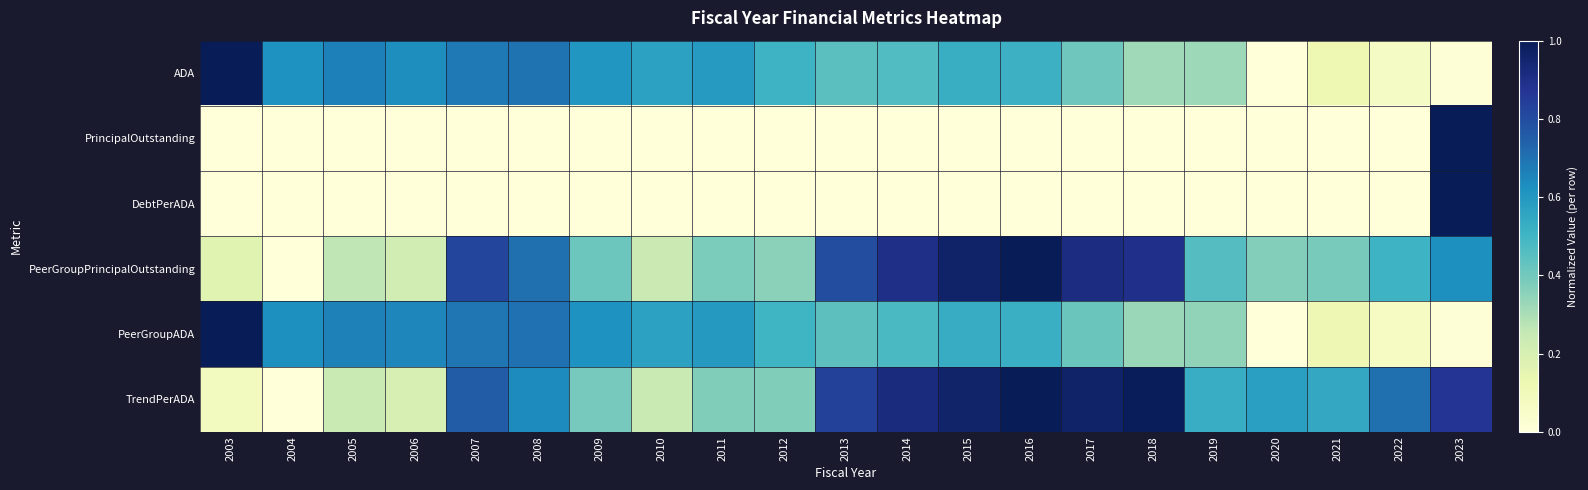

Reading right to left, transcribe all the data shown in this chart.

ADA: 2023=0.0	2022=0.1	2021=0.1	2020=0.0	2019=0.3	2018=0.3	2017=0.4	2016=0.5	2015=0.5	2014=0.5	2013=0.4	2012=0.5	2011=0.6	2010=0.6	2009=0.6	2008=0.7	2007=0.7	2006=0.6	2005=0.7	2004=0.6	2003=1.0
PrincipalOutstanding: 2023=1.0	2022=0.0	2021=0.0	2020=0.0	2019=0.0	2018=0.0	2017=0.0	2016=0.0	2015=0.0	2014=0.0	2013=0.0	2012=0.0	2011=0.0	2010=0.0	2009=0.0	2008=0.0	2007=0.0	2006=0.0	2005=0.0	2004=0.0	2003=0.0
DebtPerADA: 2023=1.0	2022=0.0	2021=0.0	2020=0.0	2019=0.0	2018=0.0	2017=0.0	2016=0.0	2015=0.0	2014=0.0	2013=0.0	2012=0.0	2011=0.0	2010=0.0	2009=0.0	2008=0.0	2007=0.0	2006=0.0	2005=0.0	2004=0.0	2003=0.0
PeerGroupPrincipalOutstanding: 2023=0.6	2022=0.5	2021=0.4	2020=0.4	2019=0.5	2018=0.9	2017=0.9	2016=1.0	2015=1.0	2014=0.9	2013=0.8	2012=0.4	2011=0.4	2010=0.2	2009=0.4	2008=0.7	2007=0.8	2006=0.2	2005=0.3	2004=0.0	2003=0.2
PeerGroupADA: 2023=0.0	2022=0.1	2021=0.1	2020=0.0	2019=0.3	2018=0.3	2017=0.4	2016=0.5	2015=0.5	2014=0.5	2013=0.4	2012=0.5	2011=0.6	2010=0.6	2009=0.6	2008=0.7	2007=0.7	2006=0.6	2005=0.7	2004=0.6	2003=1.0
TrendPerADA: 2023=0.9	2022=0.7	2021=0.5	2020=0.6	2019=0.5	2018=1.0	2017=1.0	2016=1.0	2015=1.0	2014=0.9	2013=0.8	2012=0.4	2011=0.4	2010=0.2	2009=0.4	2008=0.6	2007=0.8	2006=0.2	2005=0.2	2004=0.0	2003=0.1